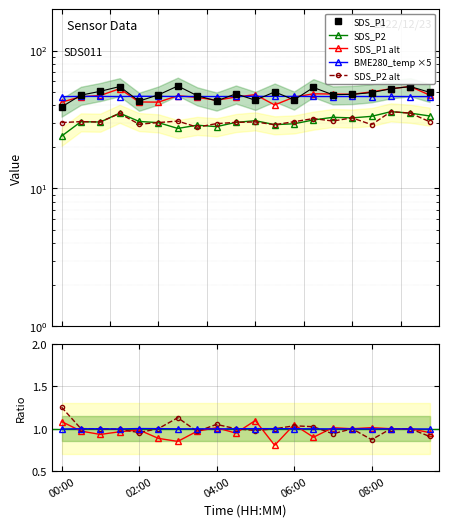

True or false: SDS_P2 and SDS_P1 cross at least once.

False